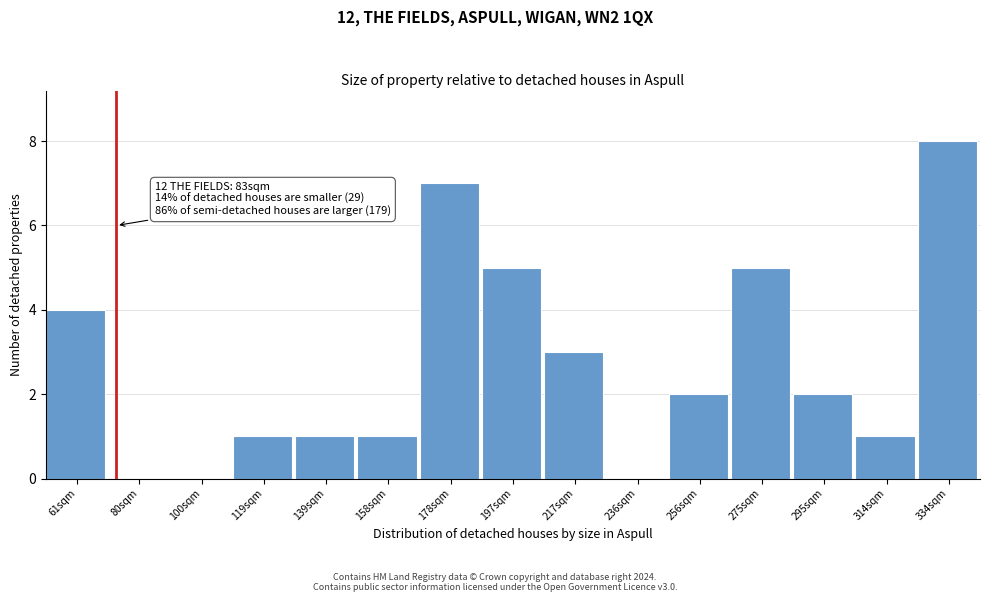

Reading right to left, transcribe all the data shown in this chart.

334sqm=8	314sqm=1	295sqm=2	275sqm=5	256sqm=2	236sqm=0	217sqm=3	197sqm=5	178sqm=7	158sqm=1	139sqm=1	119sqm=1	100sqm=0	80sqm=0	61sqm=4